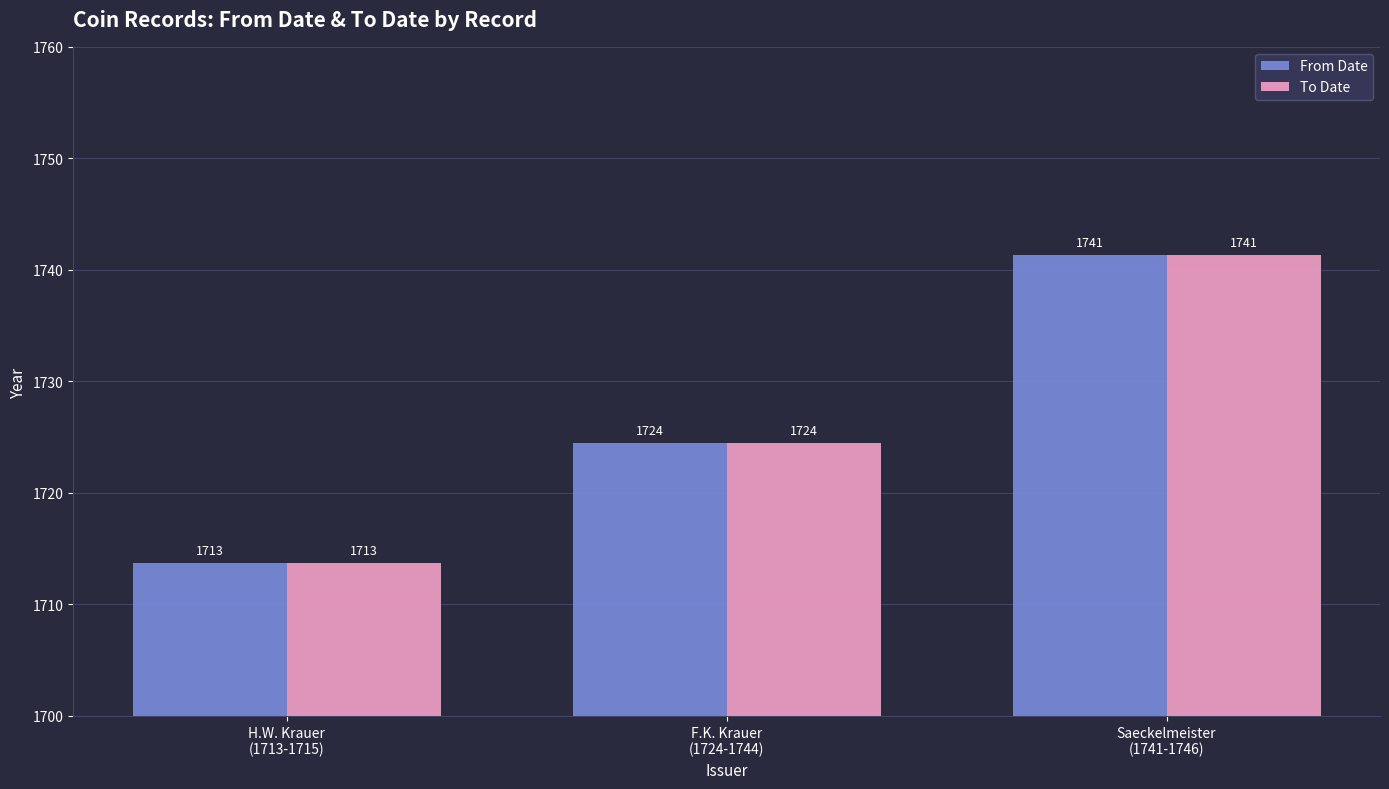

At which category is the sum across all series the highest?

Saeckelmeister
(1741-1746)